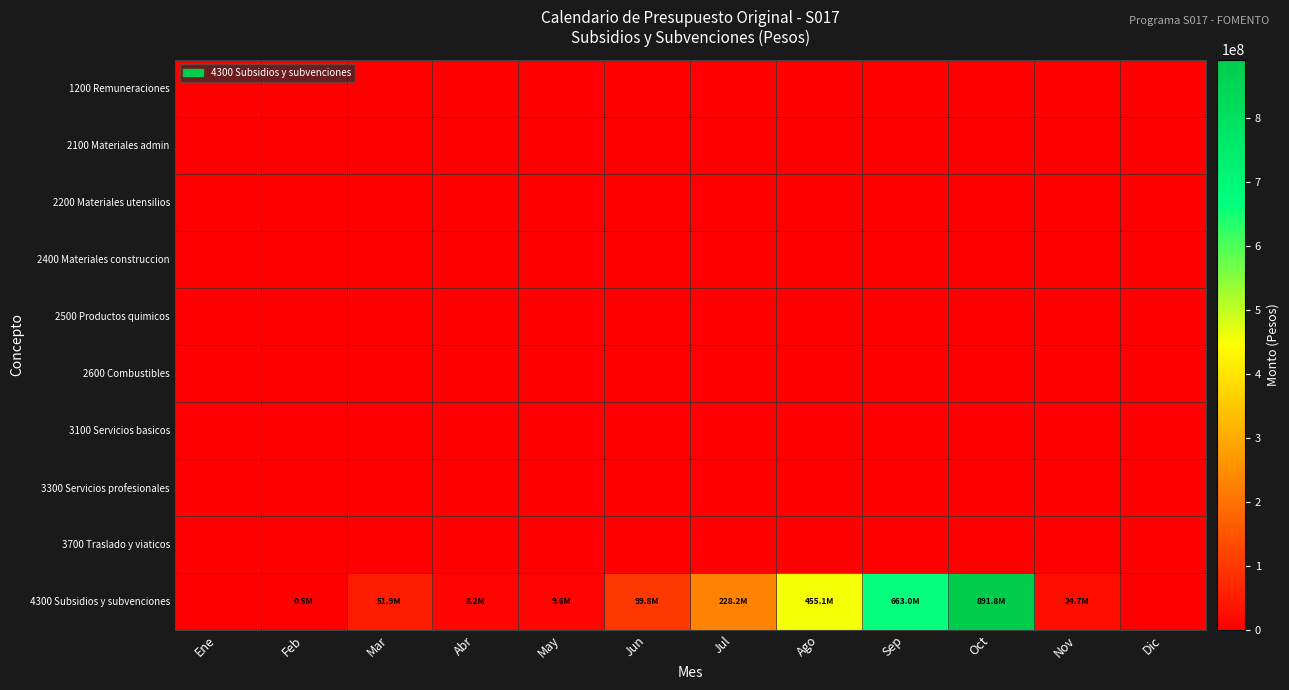

Reading right to left, list all the values displayed in this chart.

1200 Remuneraciones: Dic=0	Nov=0	Oct=0	Sep=0	Ago=0	Jul=0	Jun=0	May=0	Abr=0	Mar=0	Feb=0	Ene=0
2100 Materiales admin: Dic=0	Nov=0	Oct=0	Sep=0	Ago=0	Jul=0	Jun=0	May=0	Abr=0	Mar=0	Feb=0	Ene=0
2200 Materiales utensilios: Dic=0	Nov=0	Oct=0	Sep=0	Ago=0	Jul=0	Jun=0	May=0	Abr=0	Mar=0	Feb=0	Ene=0
2400 Materiales construccion: Dic=0	Nov=0	Oct=0	Sep=0	Ago=0	Jul=0	Jun=0	May=0	Abr=0	Mar=0	Feb=0	Ene=0
2500 Productos quimicos: Dic=0	Nov=0	Oct=0	Sep=0	Ago=0	Jul=0	Jun=0	May=0	Abr=0	Mar=0	Feb=0	Ene=0
2600 Combustibles: Dic=0	Nov=0	Oct=0	Sep=0	Ago=0	Jul=0	Jun=0	May=0	Abr=0	Mar=0	Feb=0	Ene=0
3100 Servicios basicos: Dic=0	Nov=0	Oct=0	Sep=0	Ago=0	Jul=0	Jun=0	May=0	Abr=0	Mar=0	Feb=0	Ene=0
3300 Servicios profesionales: Dic=0	Nov=0	Oct=0	Sep=0	Ago=0	Jul=0	Jun=0	May=0	Abr=0	Mar=0	Feb=0	Ene=0
3700 Traslado y viaticos: Dic=0	Nov=0	Oct=0	Sep=0	Ago=0	Jul=0	Jun=0	May=0	Abr=0	Mar=0	Feb=0	Ene=0
4300 Subsidios y subvenciones: Dic=0	Nov=24724600	Oct=891754394	Sep=663035922	Ago=455065240	Jul=228196916	Jun=99845428	May=9648021	Abr=8168109	Mar=51875904	Feb=452967	Ene=0